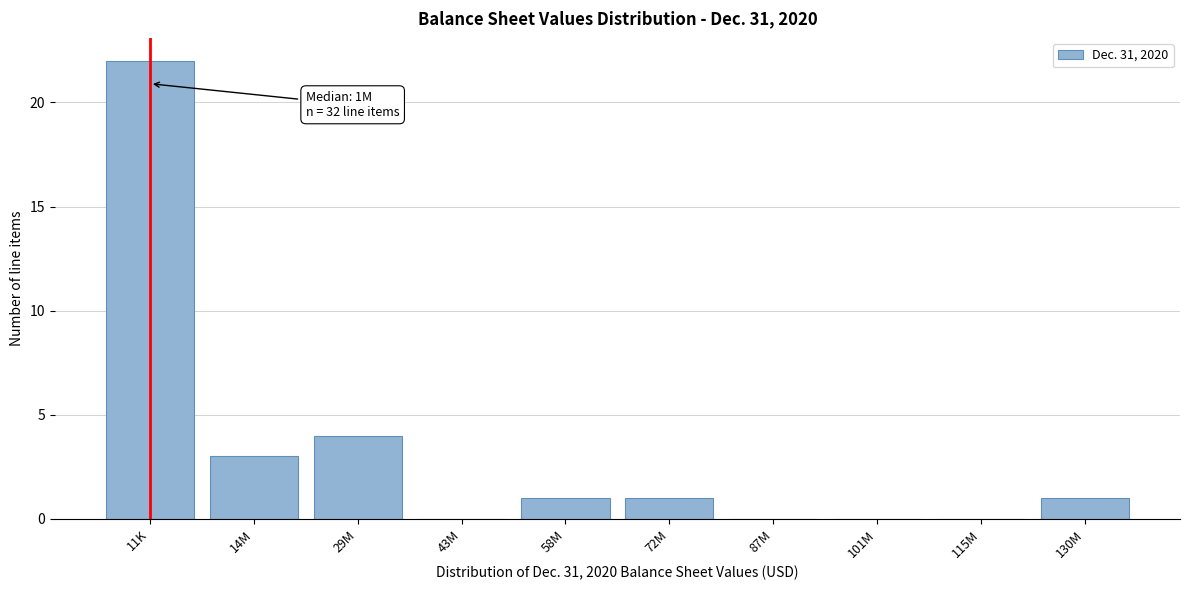

Reading left to right, what are all the values shown in this chart?

11K=22	14M=3	29M=4	43M=0	58M=1	72M=1	87M=0	101M=0	115M=0	130M=1